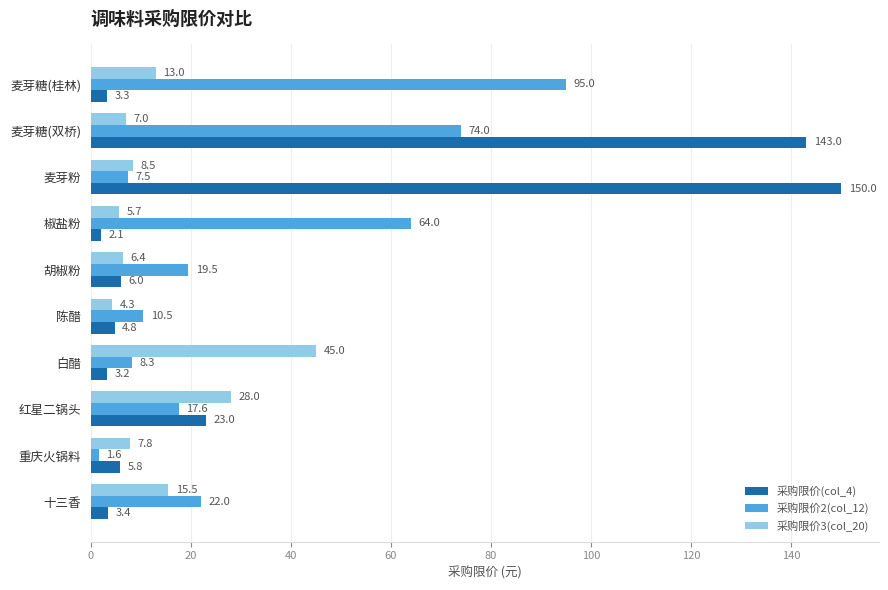

Is the value of 采购限价2(col_12) at 白醋 greater than the value of 采购限价3(col_20) at 胡椒粉?

Yes